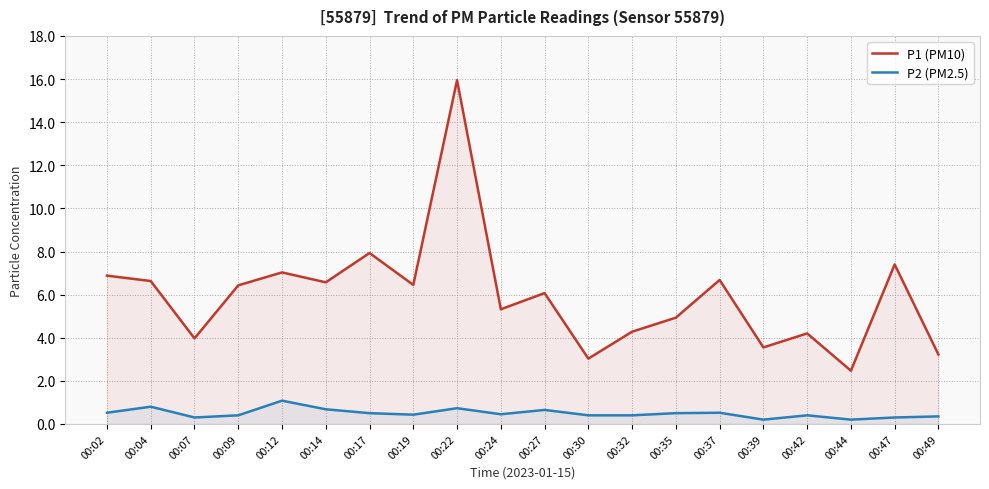

Reading left to right, what are all the values shown in this chart?

P1 (PM10): 6.9	6.6	4.0	6.4	7.0	6.6	7.9	6.5	15.9	5.3	6.1	3.0	4.3	4.9	6.7	3.5	4.2	2.5	7.4	3.2
P2 (PM2.5): 0.5	0.8	0.3	0.4	1.1	0.7	0.5	0.4	0.7	0.5	0.7	0.4	0.4	0.5	0.5	0.2	0.4	0.2	0.3	0.3